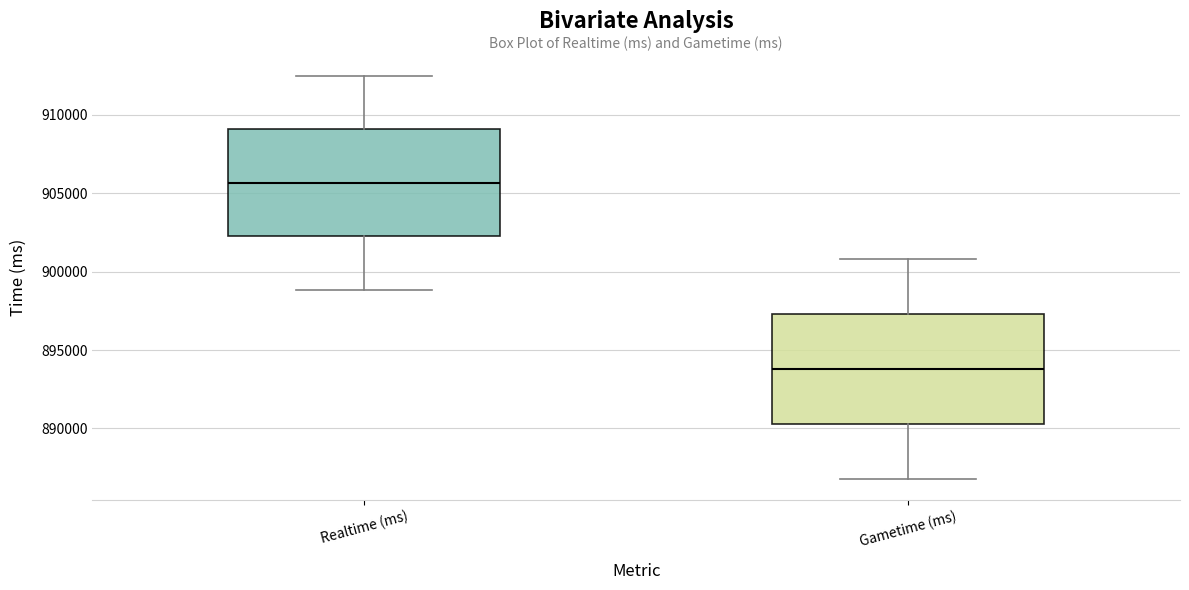

Where is the upper edge of the box for Gametime (ms) on the y-axis? The values are not printed on the chart, so give them approximately, as read against the axis.

897500